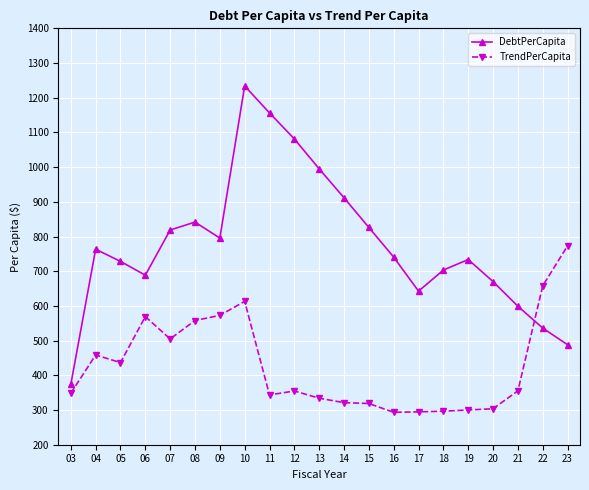

How many lines are shown in the chart?

2